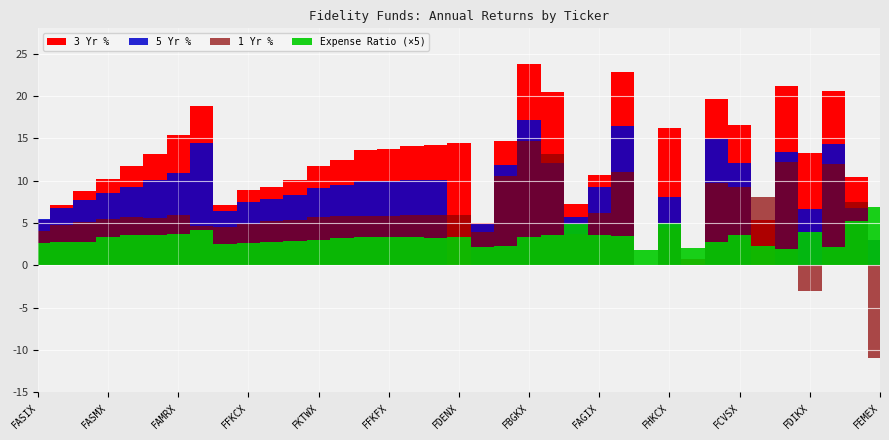

What is the value of the Expense Ratio point at the 26th from the left?

0.7